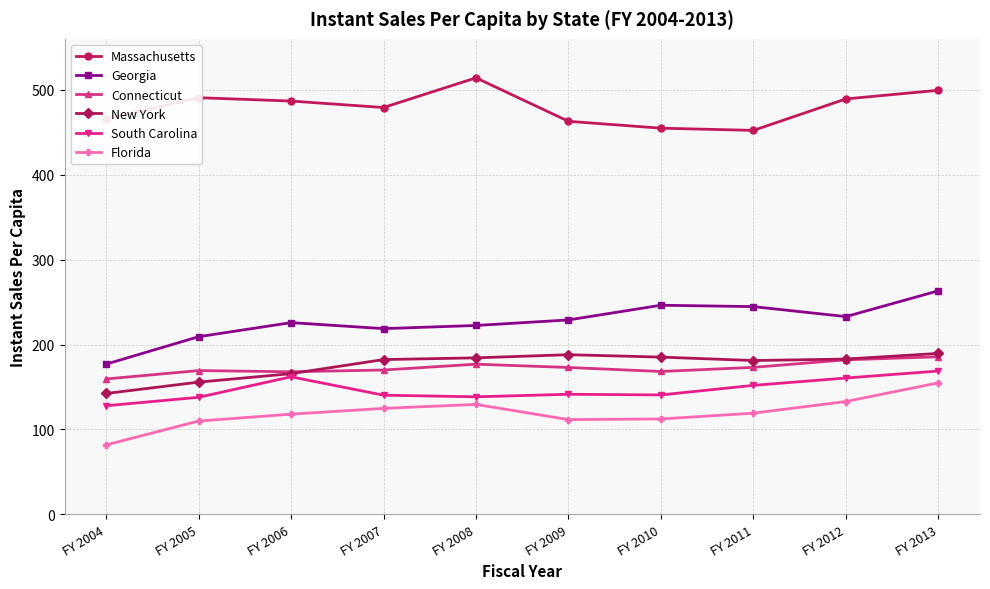

What is the approximate value of Georgia at FY 2007?

218.7